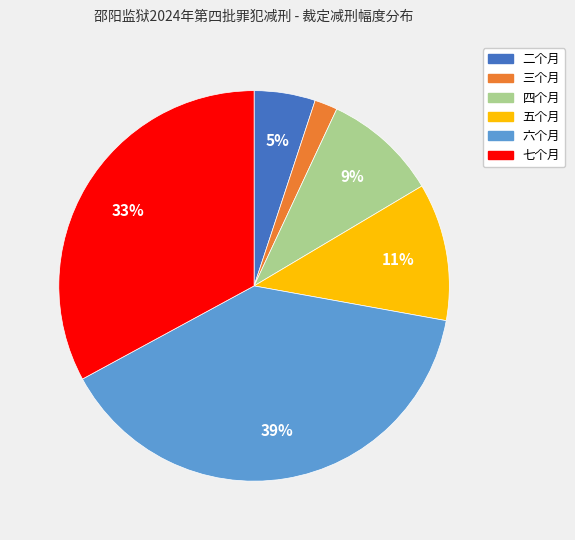

Rank the categories by value from highest to lowest.

六个月, 七个月, 五个月, 四个月, 二个月, 三个月